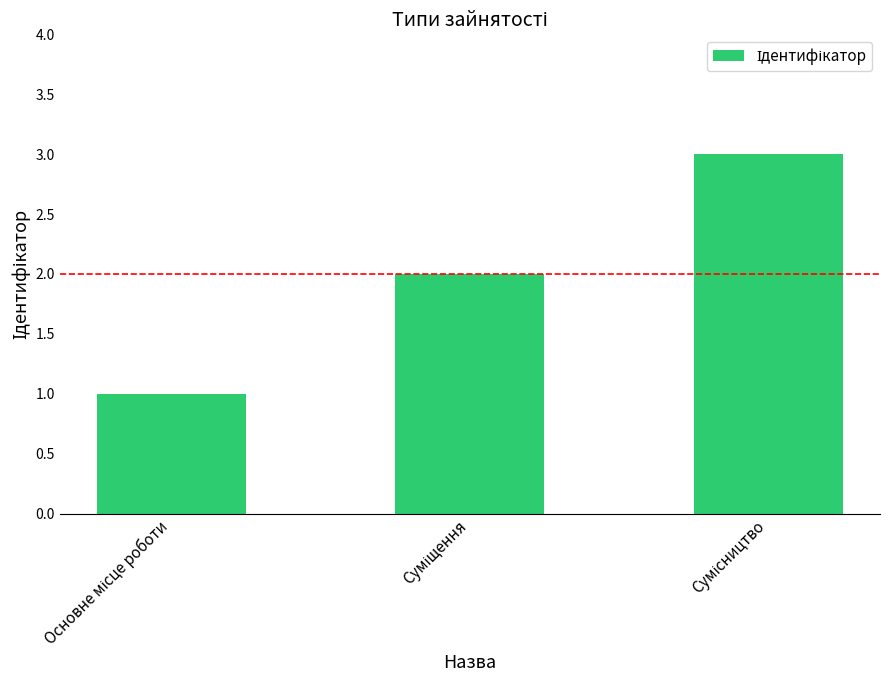

What is the greatest value displayed?

3